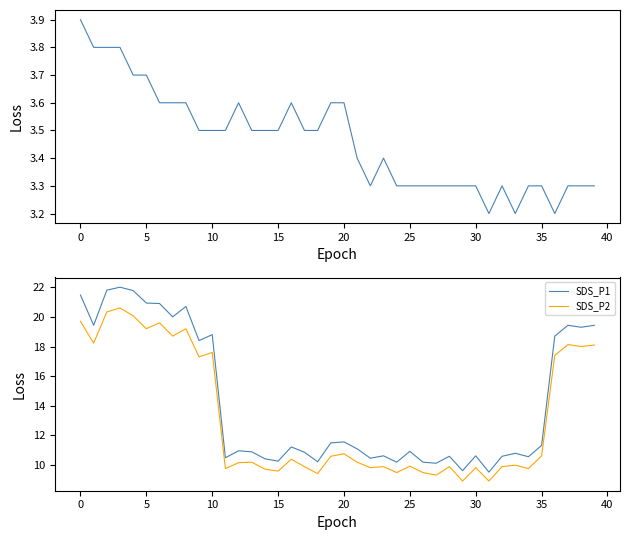

True or false: SDS_P2 and SDS_P1 intersect in this chart.

False